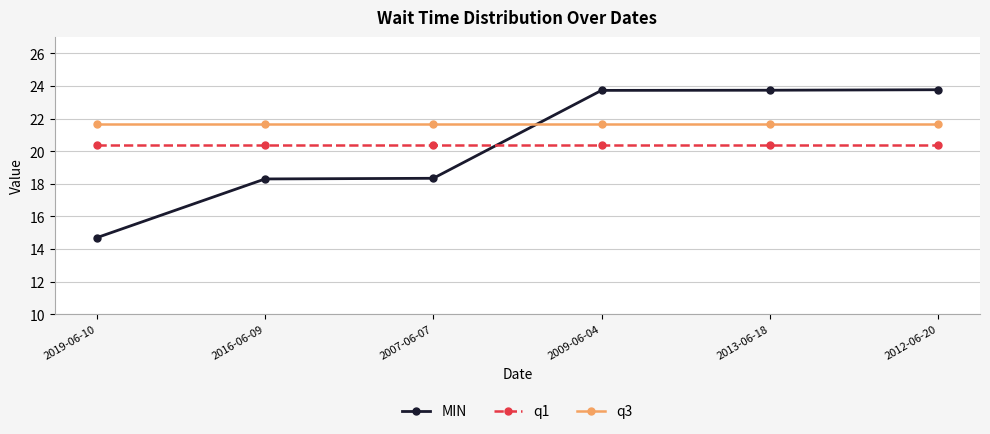

How many times do MIN and q1 cross each other?

1